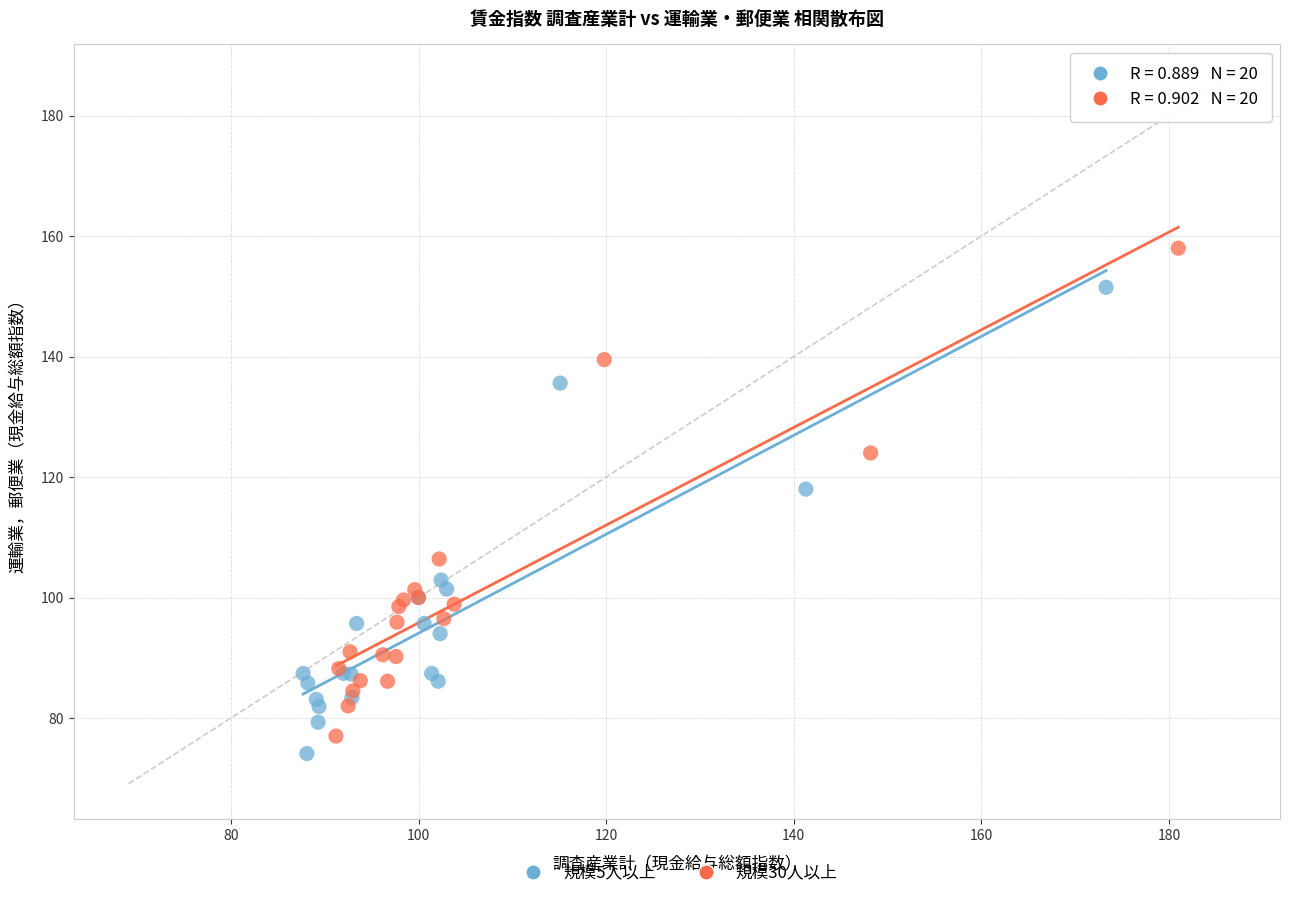

Which series has the widest spread of Y values?

規模30人以上